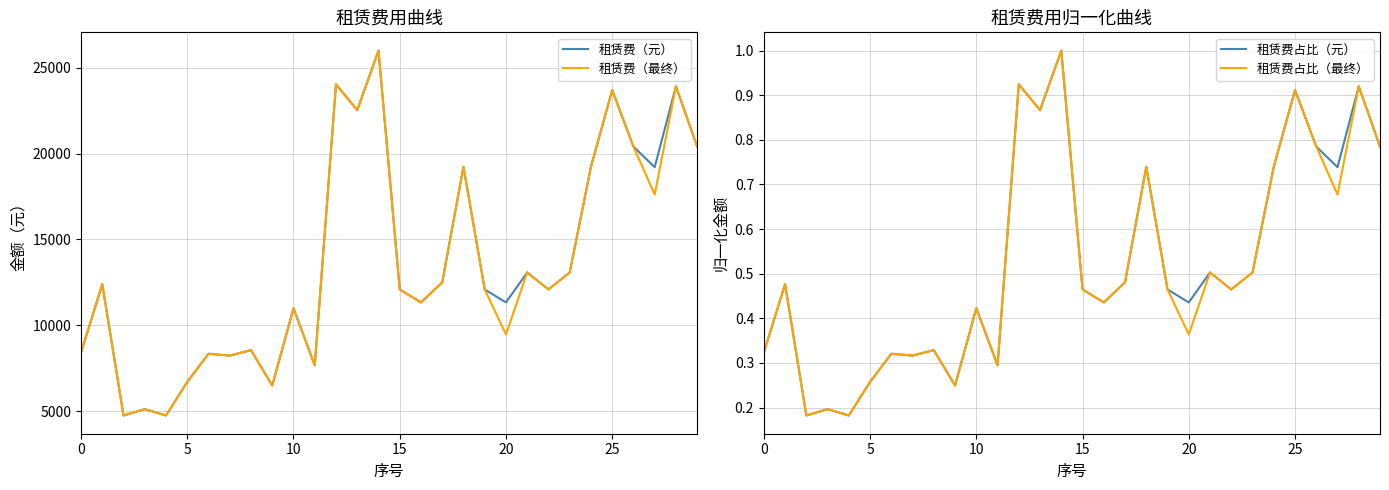

Reading left to right, extract all data points from this chart.

租赁费（元）: 8404.0	12388.9	4740.2	5108.7	4740.2	6695.8	8336.1	8229.5	8546.2	6487.2	10987.4	7660.6	24035.2	22527.6	25999.3	12084.0	11326.0	12496.9	19229.4	12084.0	11326.0	13071.5	12084.0	13071.5	19229.4	23694.5	20406.0	19203.8	23916.3	20406.0
租赁费（最终）: 8404.0	12388.9	4740.2	5108.7	4740.2	6695.8	8336.1	8229.5	8546.2	6487.2	10987.4	7660.6	24035.2	22527.6	25999.3	12084.0	11326.0	12496.9	19229.4	12084.0	9459.1	13071.5	12084.0	13071.5	19229.4	23694.5	20406.0	17612.3	23916.3	20406.0
租赁费占比（元）: 0.3	0.5	0.2	0.2	0.2	0.3	0.3	0.3	0.3	0.2	0.4	0.3	0.9	0.9	1.0	0.5	0.4	0.5	0.7	0.5	0.4	0.5	0.5	0.5	0.7	0.9	0.8	0.7	0.9	0.8
租赁费占比（最终）: 0.3	0.5	0.2	0.2	0.2	0.3	0.3	0.3	0.3	0.2	0.4	0.3	0.9	0.9	1.0	0.5	0.4	0.5	0.7	0.5	0.4	0.5	0.5	0.5	0.7	0.9	0.8	0.7	0.9	0.8